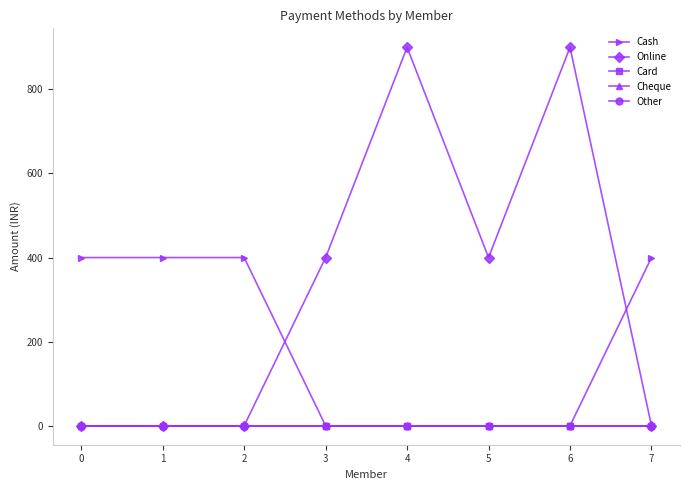

Is this an area chart (filled region under the line)?

No